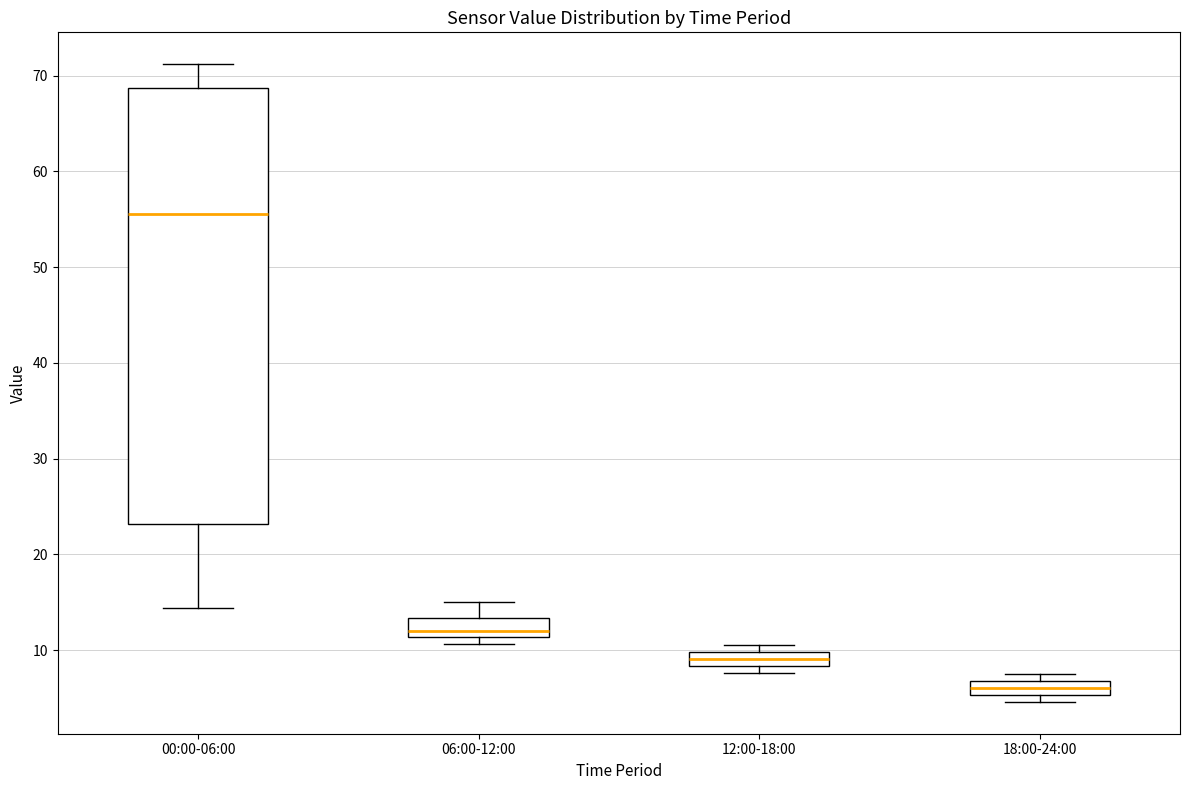

Which box's median line is the lowest?

18:00-24:00